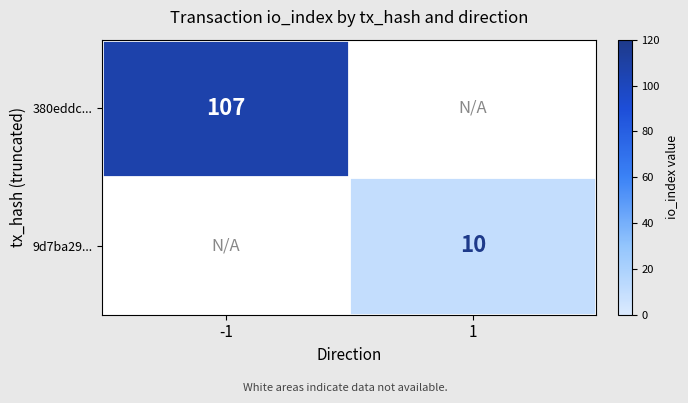

True or false: 9d7ba29... has a value of 10 at 1.

True